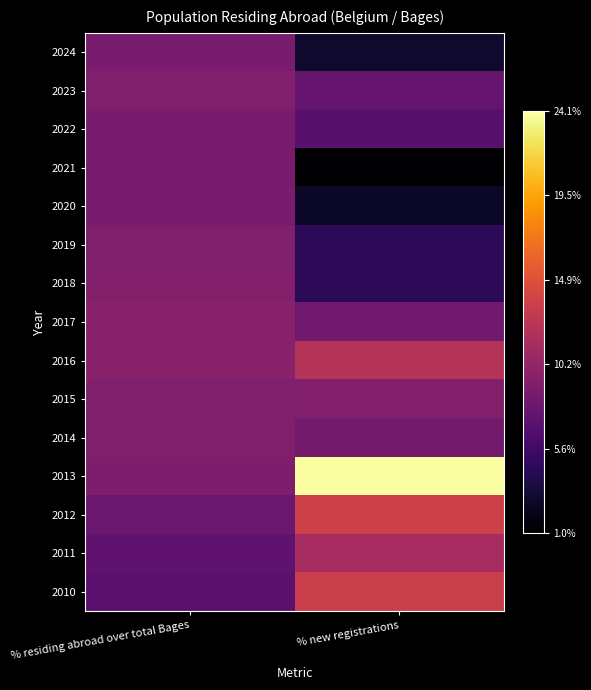

Rank the series at % residing abroad over total Bages from lowest to highest value.

2010, 2011, 2012, 2021, 2022, 2024, 2020, 2013, 2014, 2019, 2023, 2015, 2018, 2017, 2016